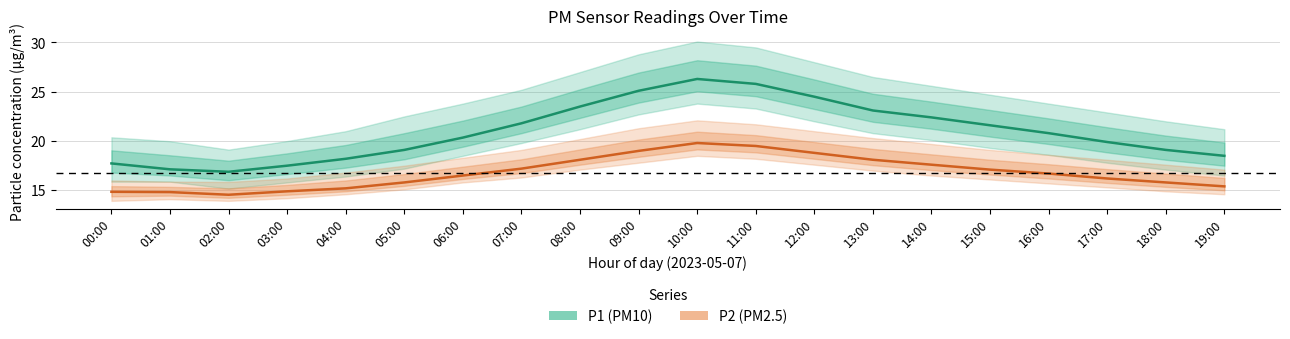

Is it true that P1 (PM10) equals 21.6 at 15:00?

True